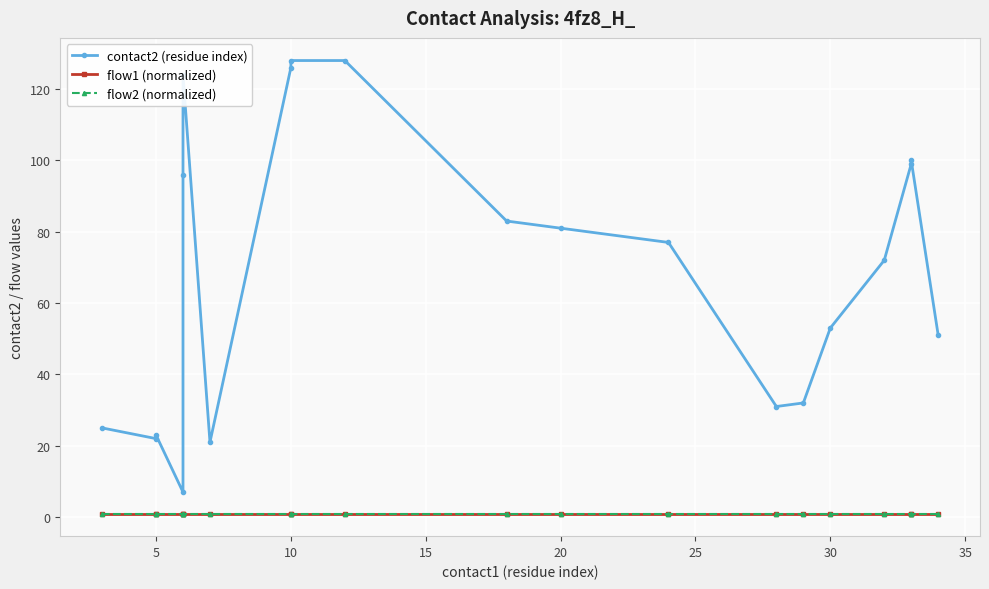

True or false: flow2 (normalized) and contact2 (residue index) intersect in this chart.

False